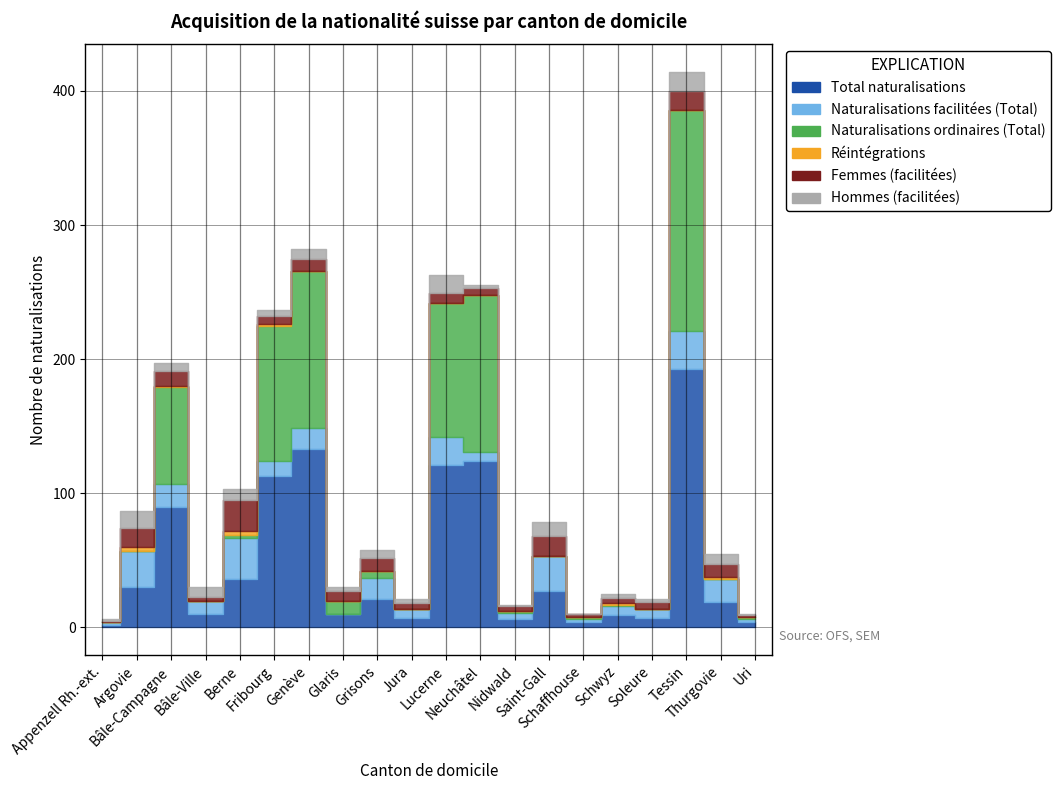

In Hommes (facilitées), how many points are higher than both neighbors (excluding endpoints)?

8